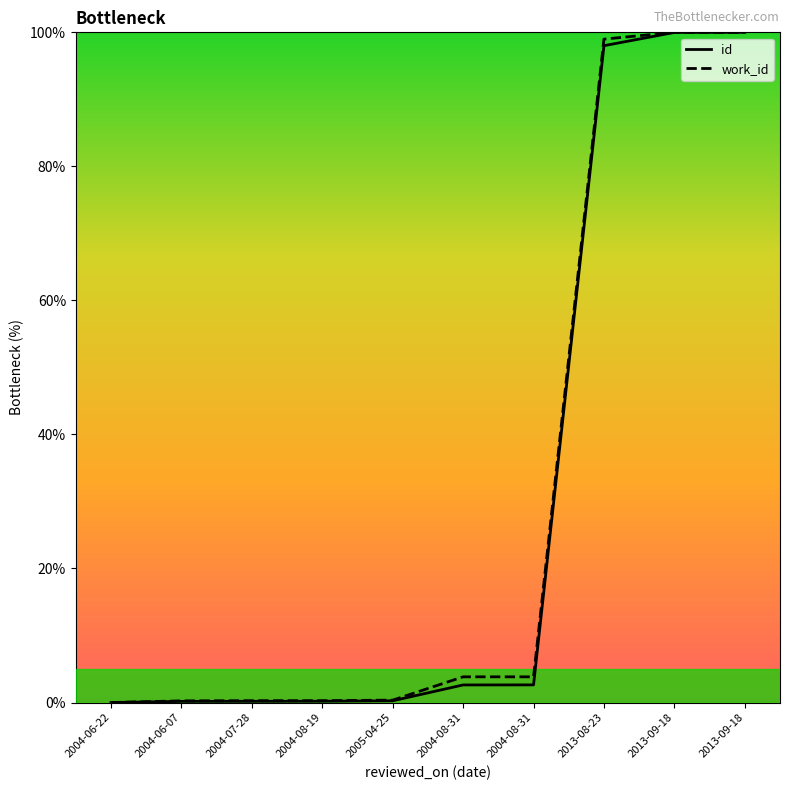

What are all the series names shown in the legend?

id, work_id